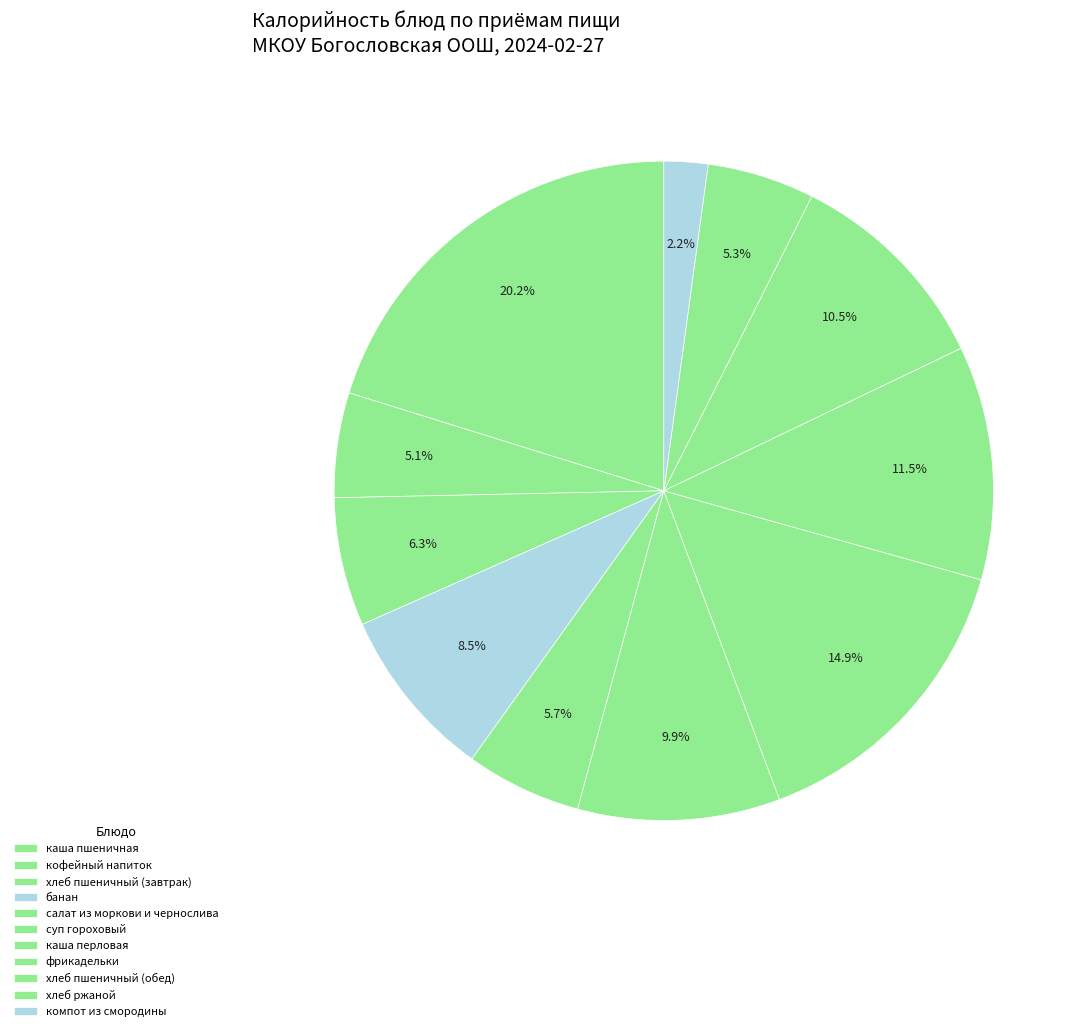

Count the number of slices in the pie.

11